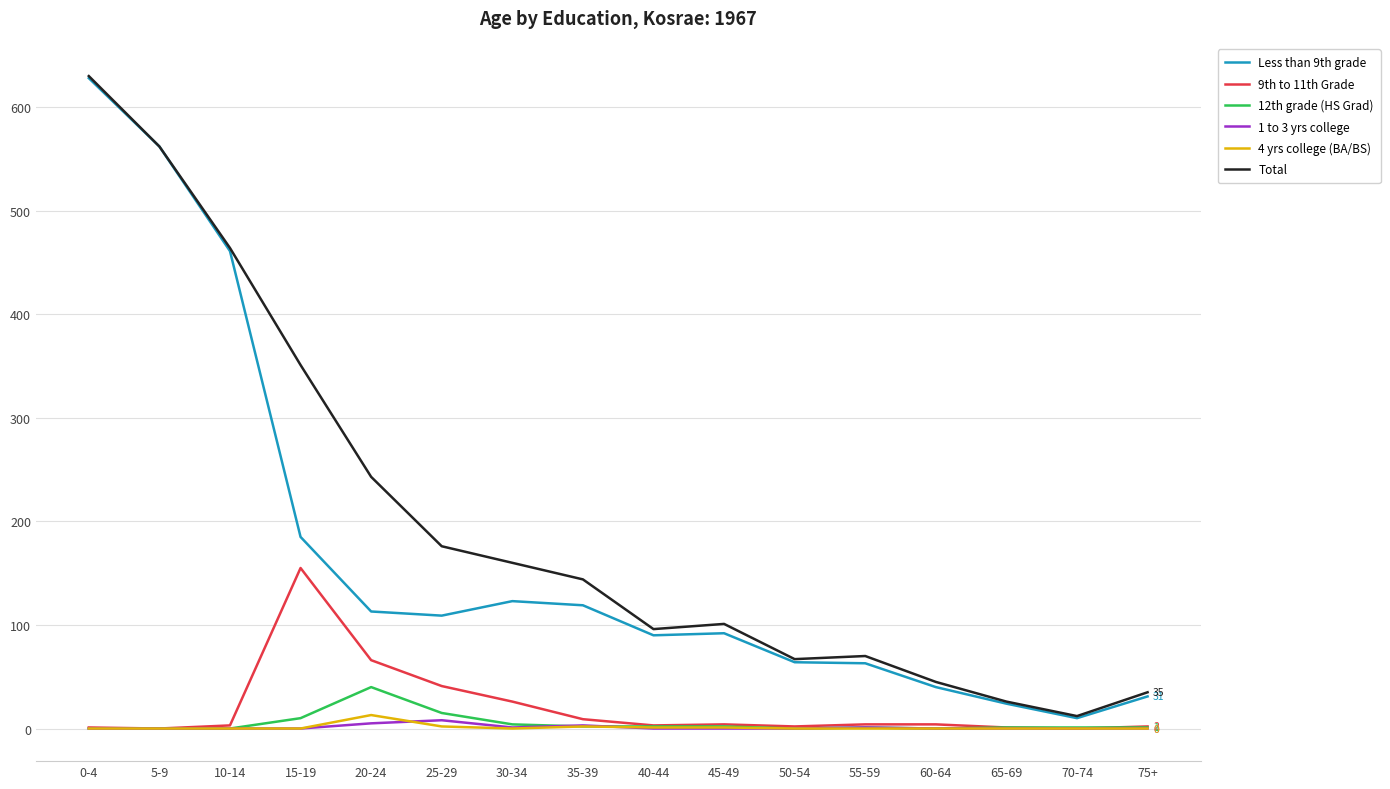

At how many categories does at least one series exceed 305?

4